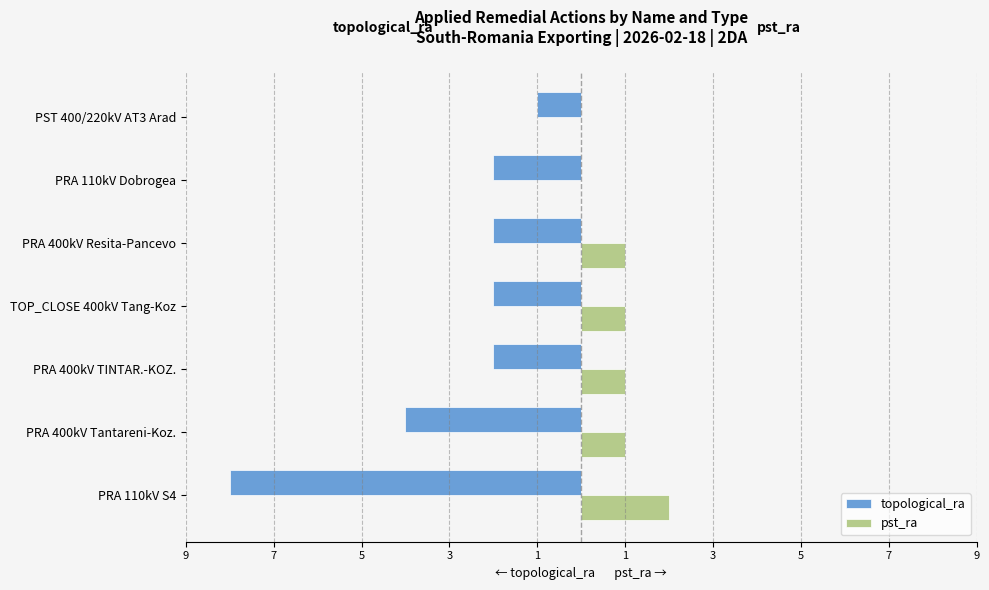

Which series has the widest spread of values?

topological_ra